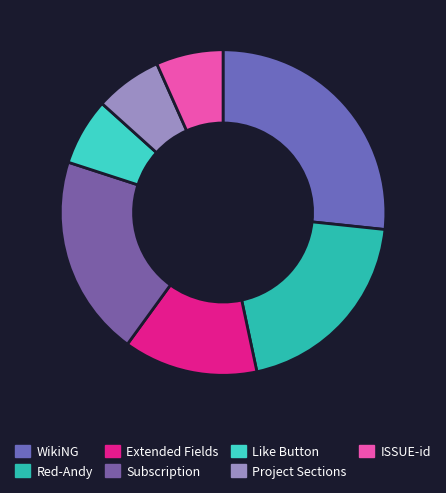

Approximately how many times larger is the value at Subscription compared to Like Button?

3.0